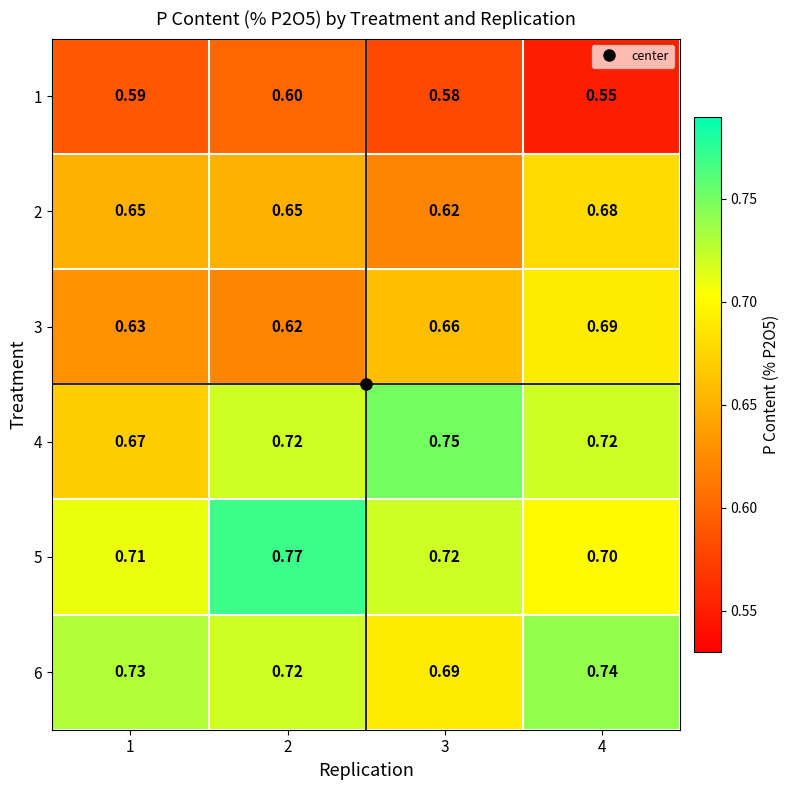

Is the value of 5 at 4 greater than the value of 3 at 2?

Yes